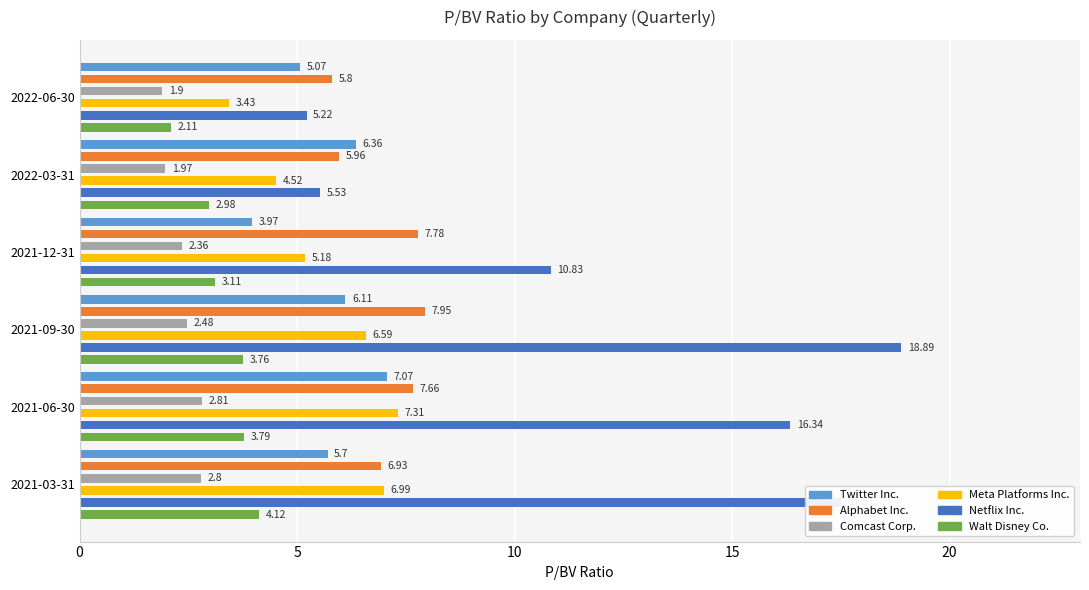

Which series has the largest range (max minus min)?

Netflix Inc.